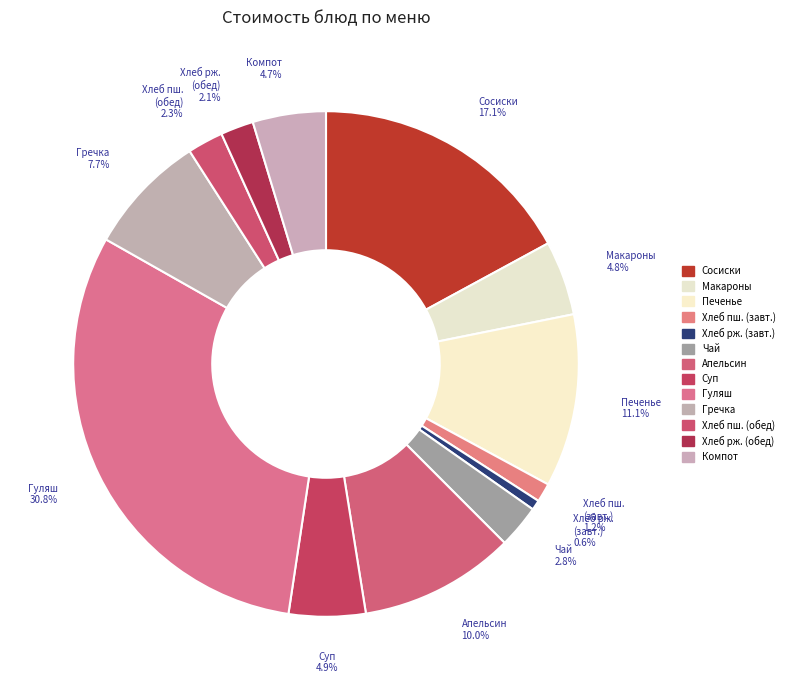

Rank the categories by value from lowest to highest.

ХЛЕБ РЖ.-ПШЕНИЧНЫЙ (завтрак), ХЛЕБ ПШЕНИЧНЫЙ (завтрак), ХЛЕБ РЖ.-ПШЕНИЧНЫЙ (обед), ХЛЕБ ПШЕНИЧНЫЙ (обед), ЧАЙ С САХАРОМ И ЛИМОНОМ, КОМПОТ ИЗ СВЕЖИХ ЯБЛОК, МАКАРОННЫЕ ИЗДЕЛИЯ ОТВАРНЫЕ, СУП КАРТОФЕЛЬНЫЙ С БОБОВЫМИ, КАША РАССЫПЧАТАЯ ГРЕЧНЕВАЯ, ФРУКТ (АПЕЛЬСИН), ПЕЧЕНЬЕ, СОСИСКИ ОТВАРНЫЕ С СОУСОМ, ГУЛЯШ ИЗ СВИНИНЫ